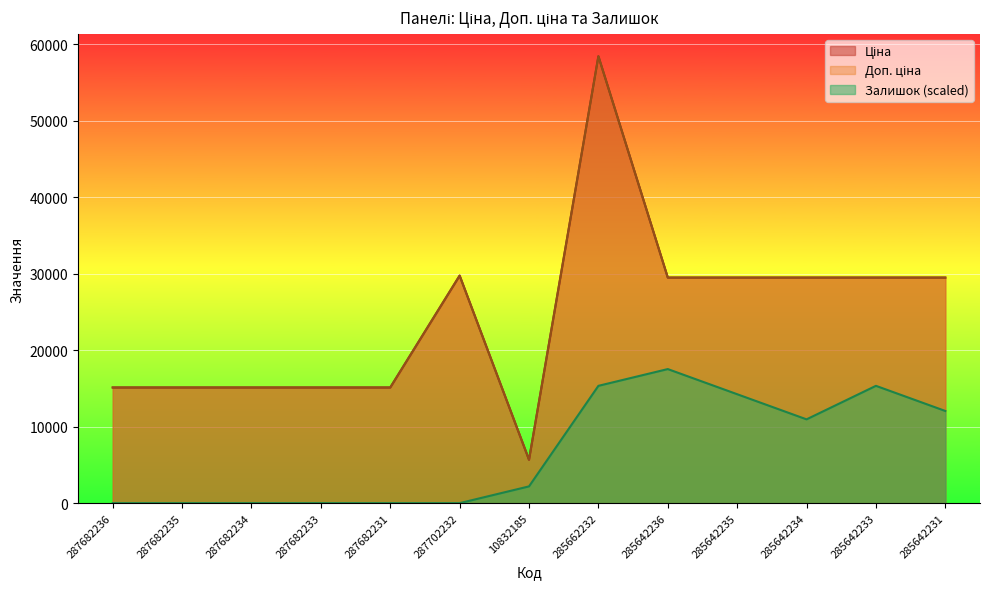

True or false: Залишок and Доп. ціна intersect in this chart.

False